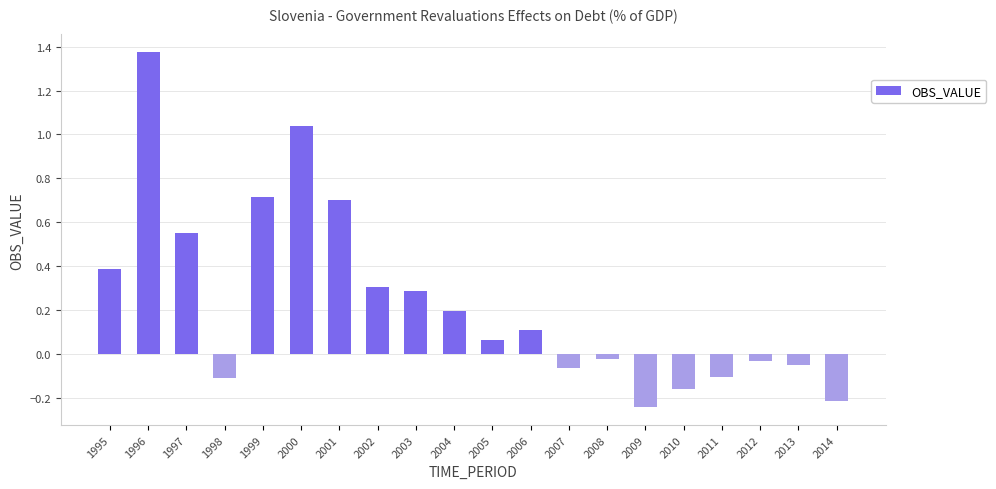

Which category has the lowest value across all series?

2009